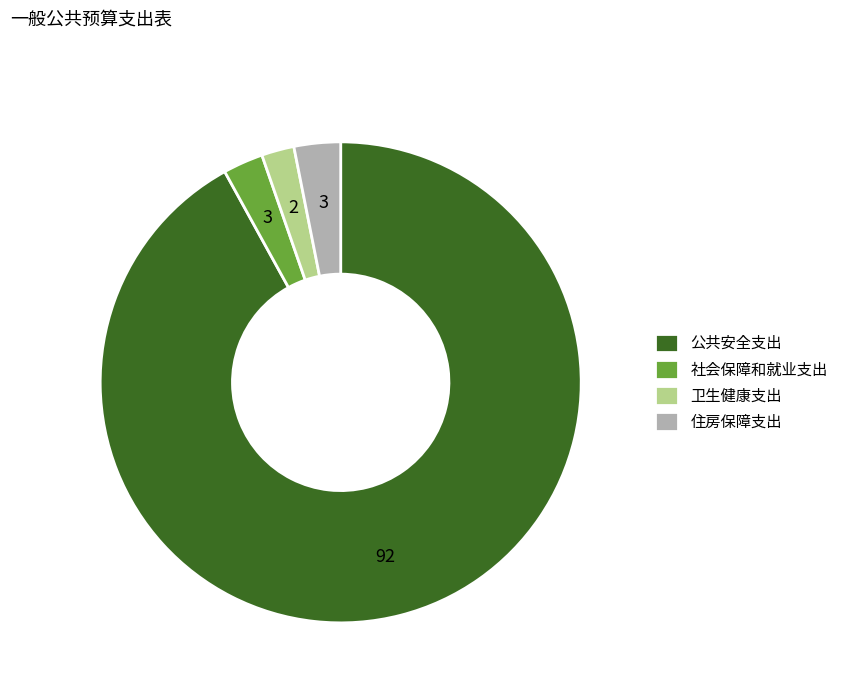

Is there any slice that represents more than half of the pie?

Yes